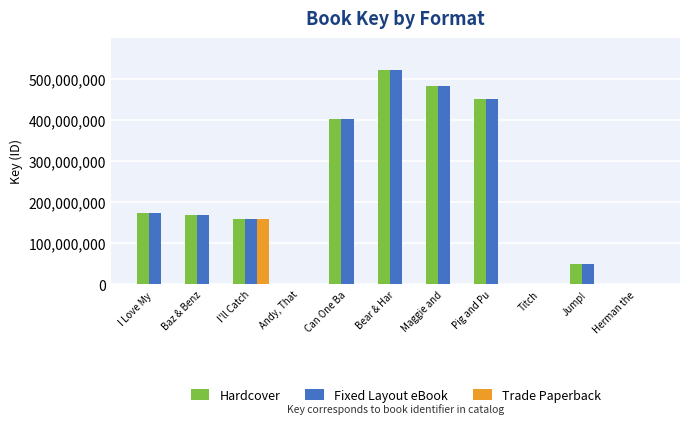

What is the sum of the Fixed Layout eBook values at Can One Ba and Titch?

402318465